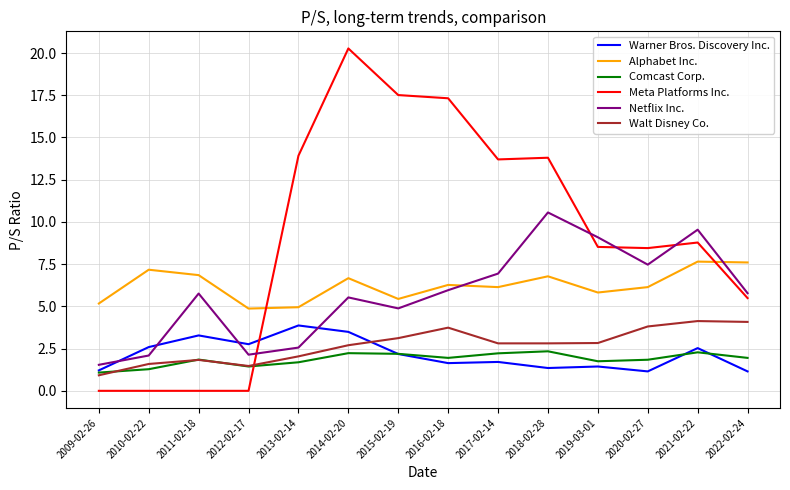

True or false: Meta Platforms Inc. and Alphabet Inc. cross at least once.

True